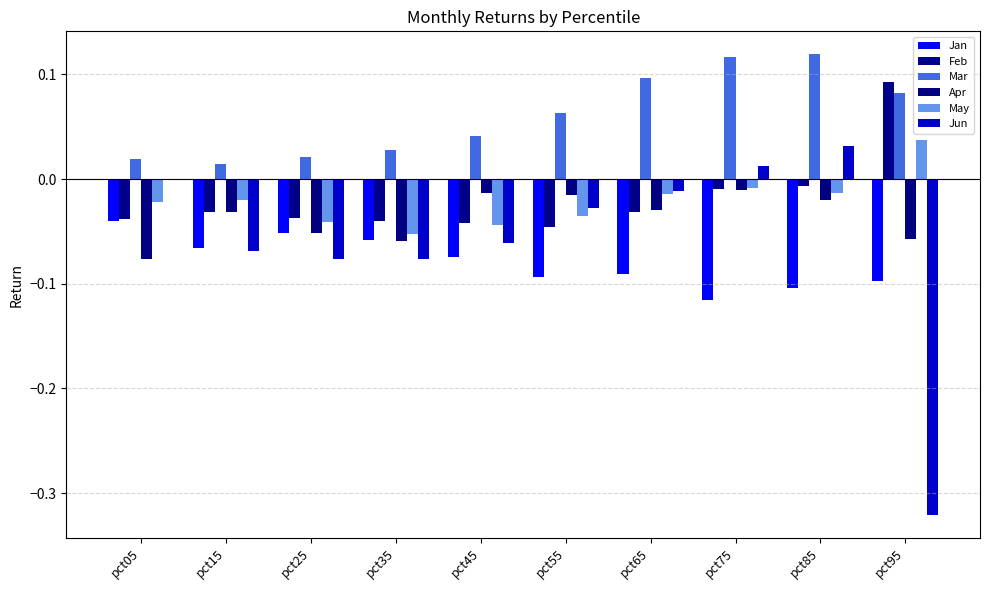

How many data points does each series have?

10